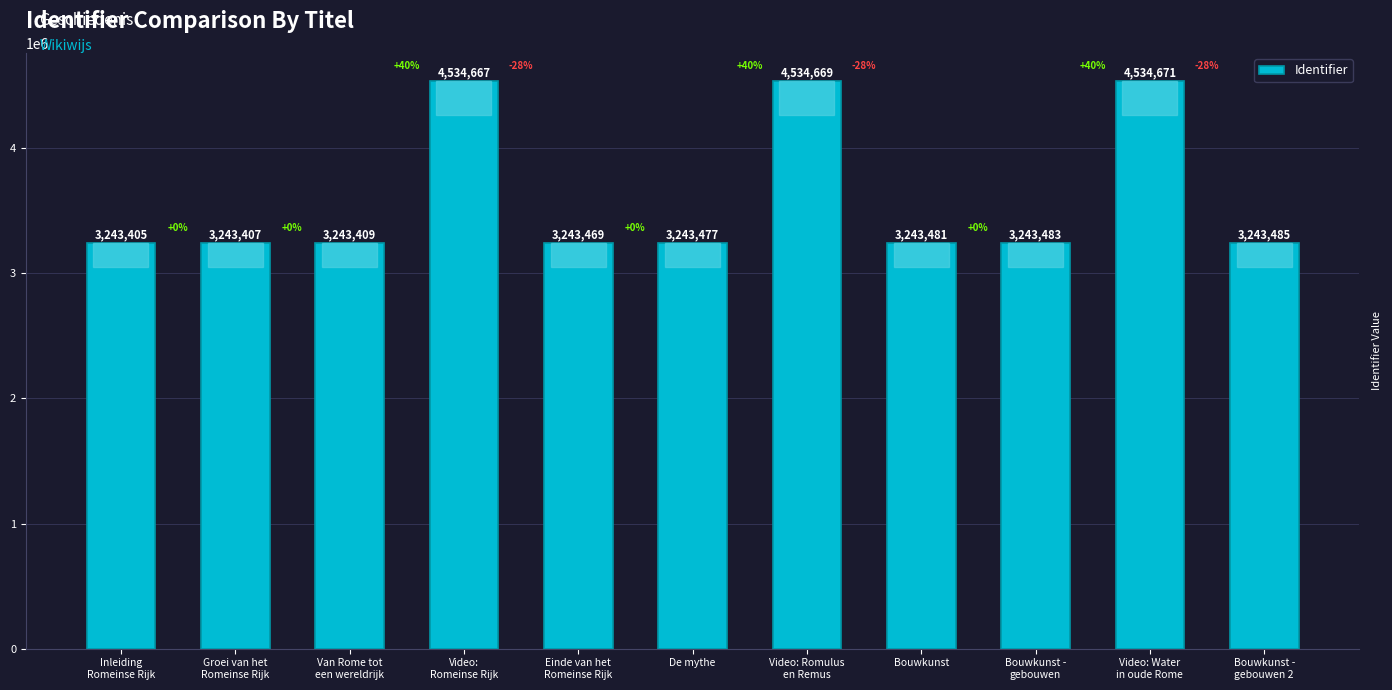

The value at Groei van het
Romeinse Rijk is 1787702. True or false?

False